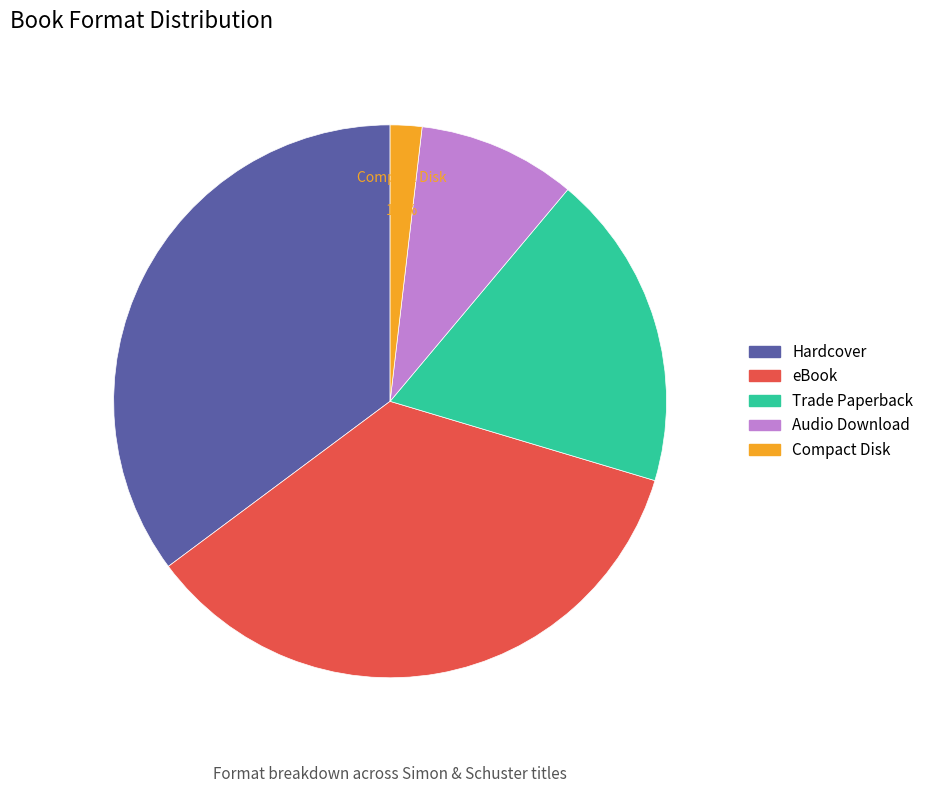

How many segments does this pie chart have?

5